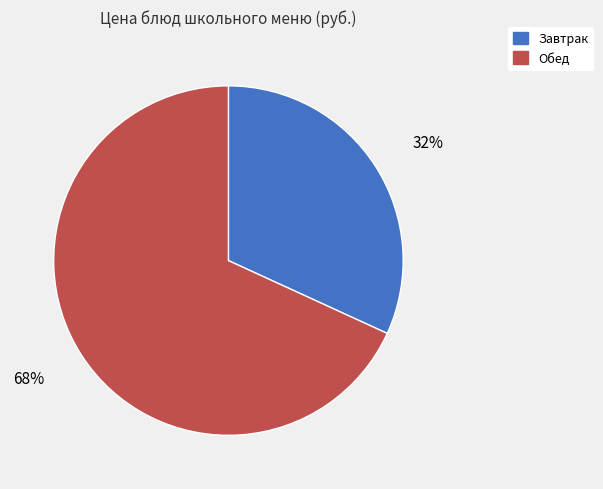

To the nearest percent, what is the difference between the largest and smallest slice percentages?

36%